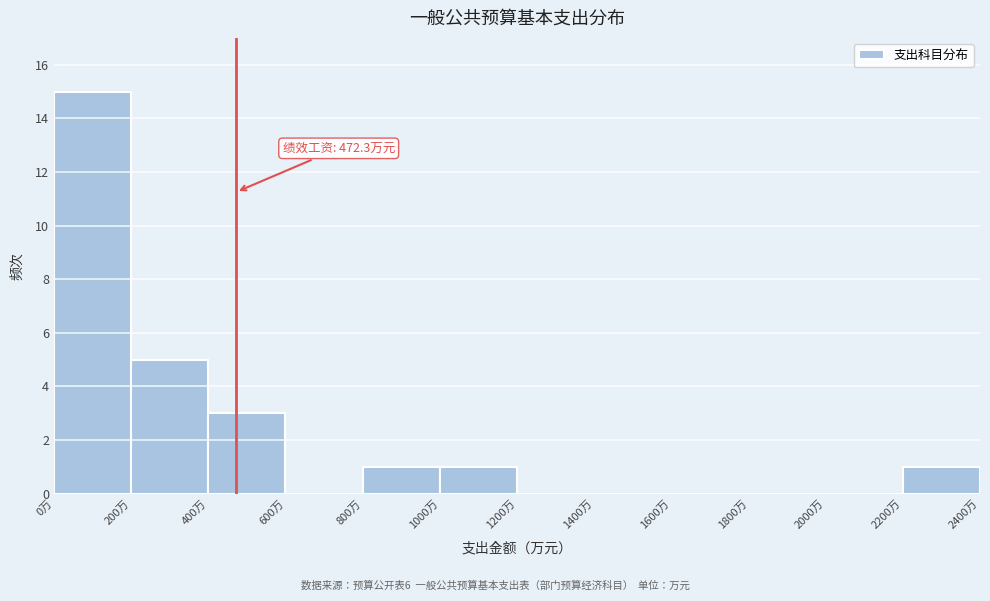

Which range on the x-axis has the tallest bar?

0 to 200